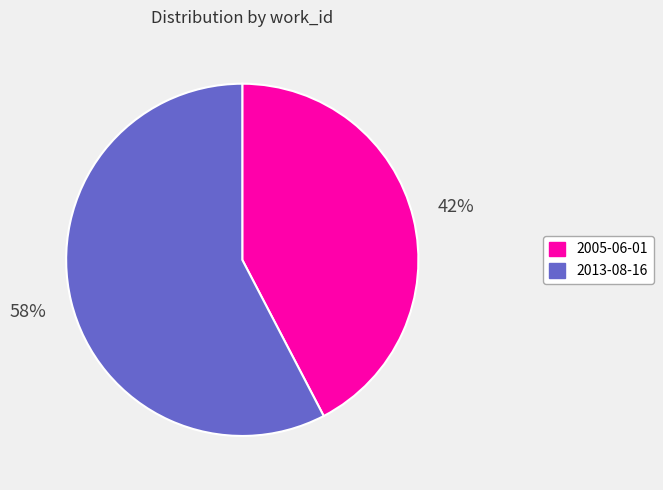

How many slices are in this pie chart?

2